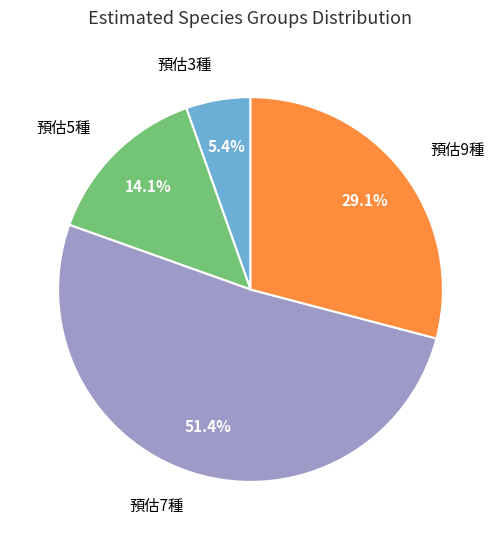

Does any single category account for the majority?

Yes